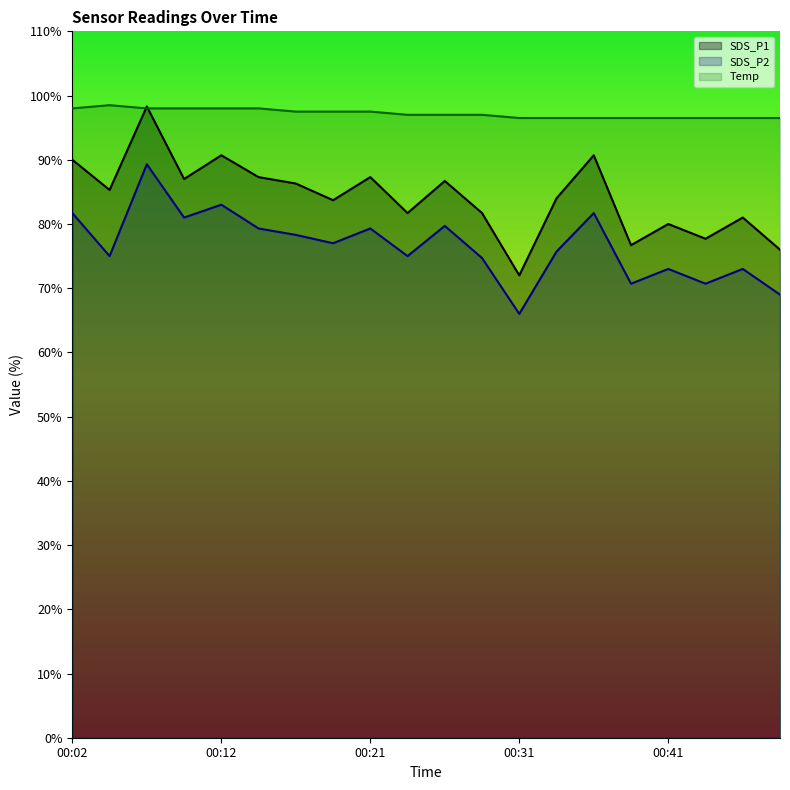

How many series are shown in this chart?

3